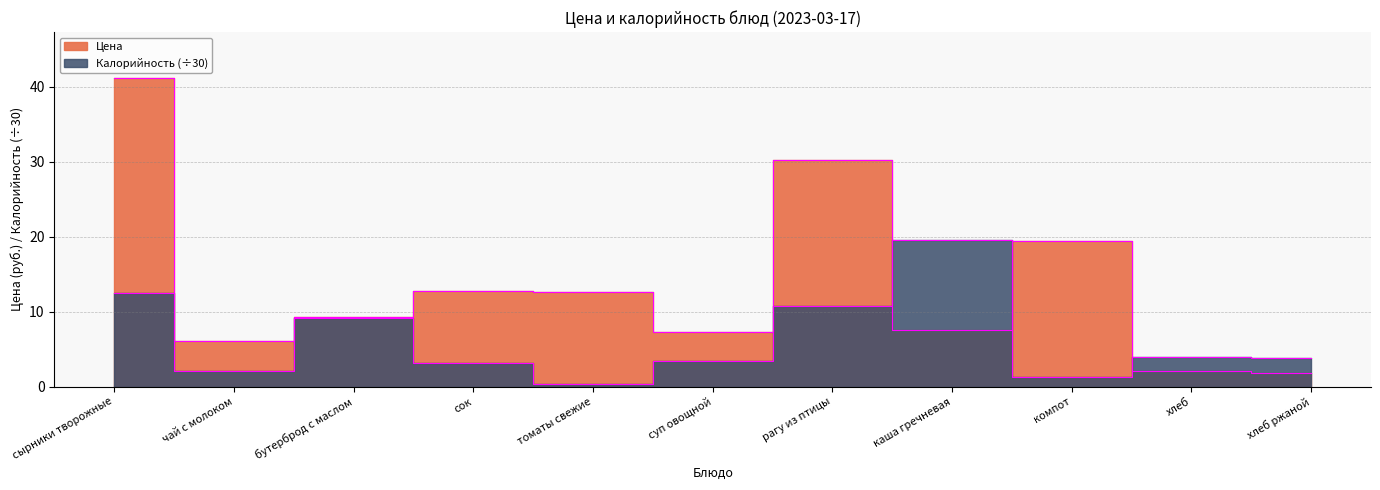

What is the lowest value of the Цена series?

1.8